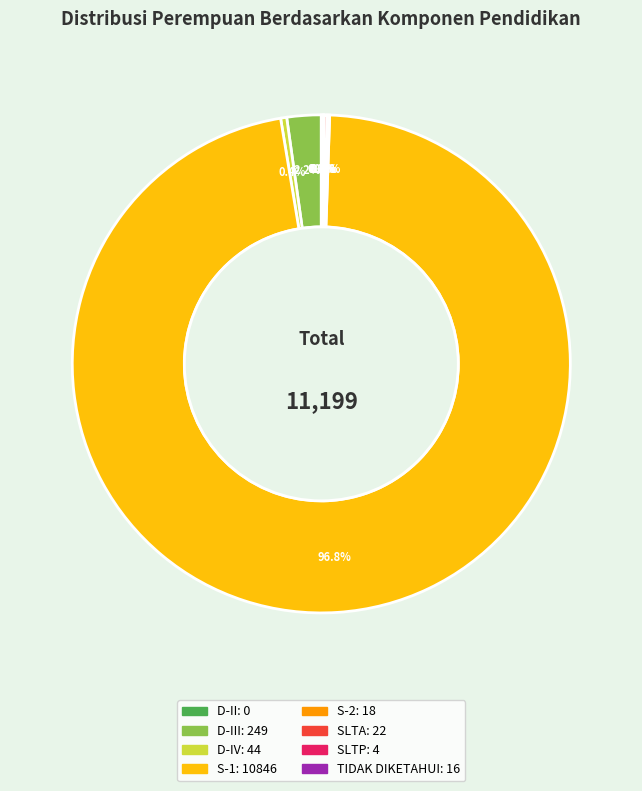

To the nearest percent, what is the average slice percentage?

12%